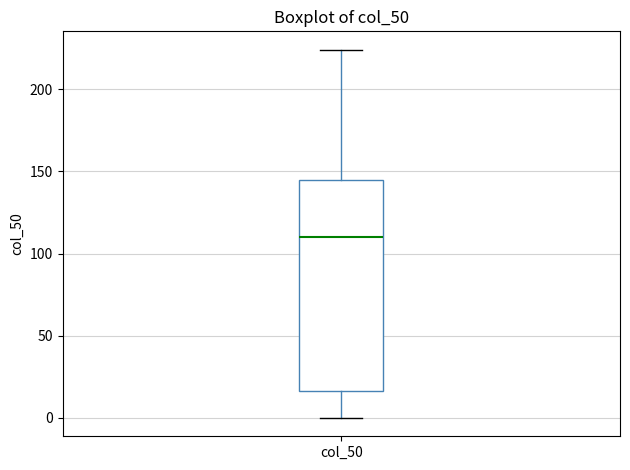

Read this box plot against the y-axis: the position of the median line, the range covered by the box, and the ends of both whiskers. The values are not printed on the chart, so give them approximately, as read against the axis.

median 110, box 15 to 145, whiskers 0 to 225